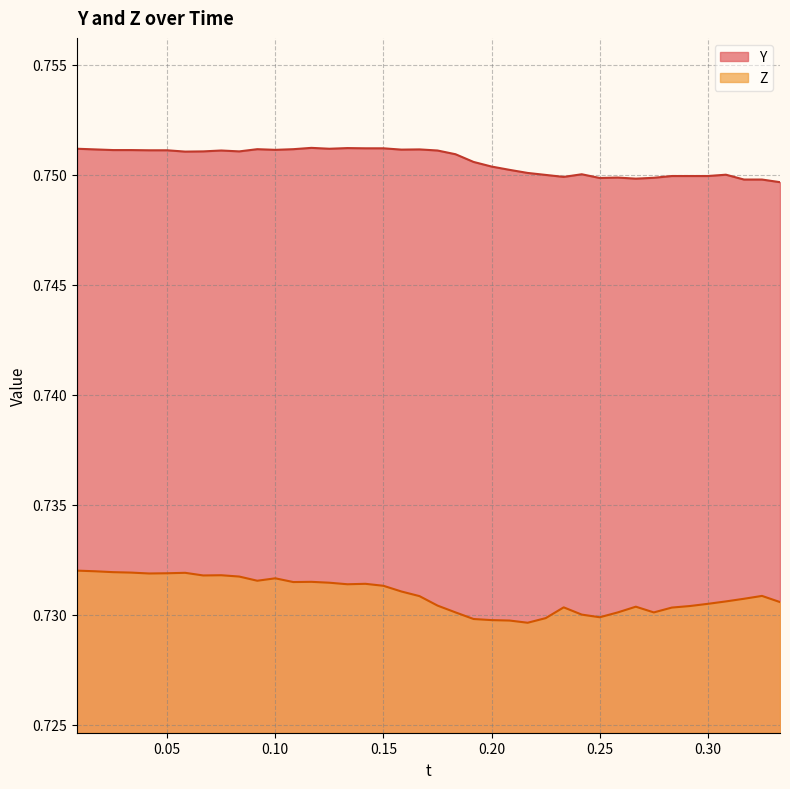

Rank the series by their average value, from lowest to highest.

Z, Y